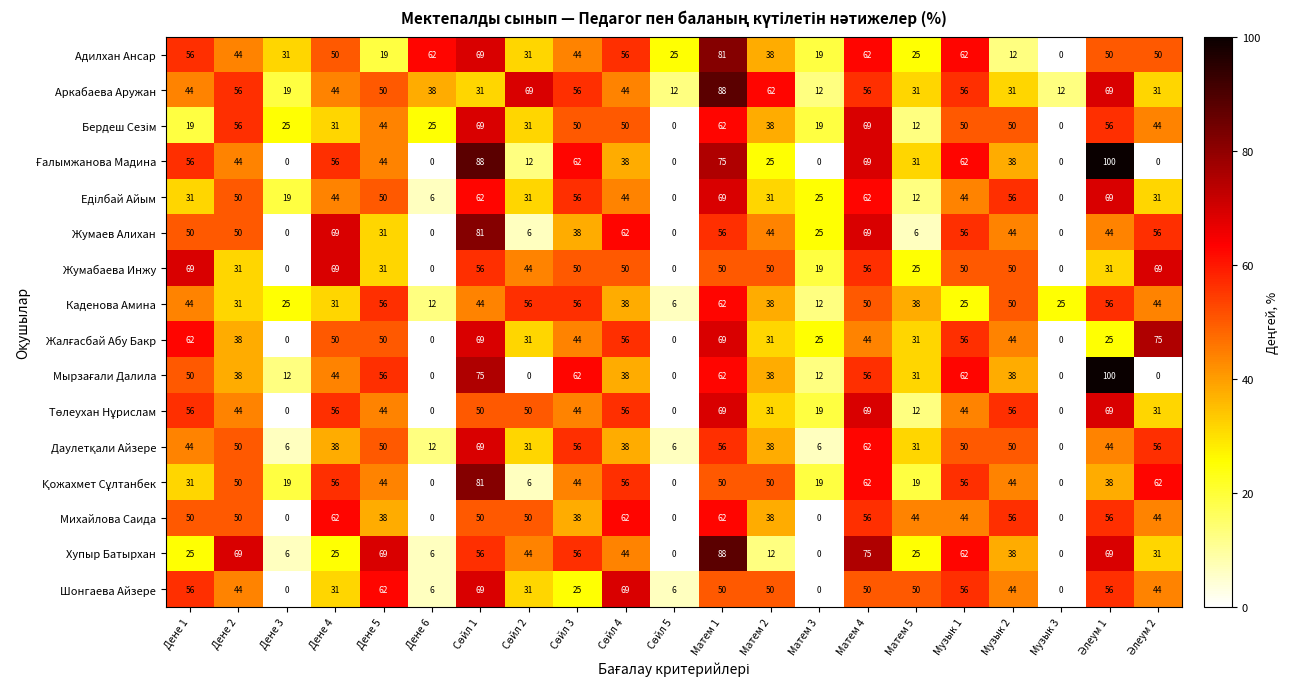

Is it true that Жумабаева Инжу equals 28 at Матем 3?

False